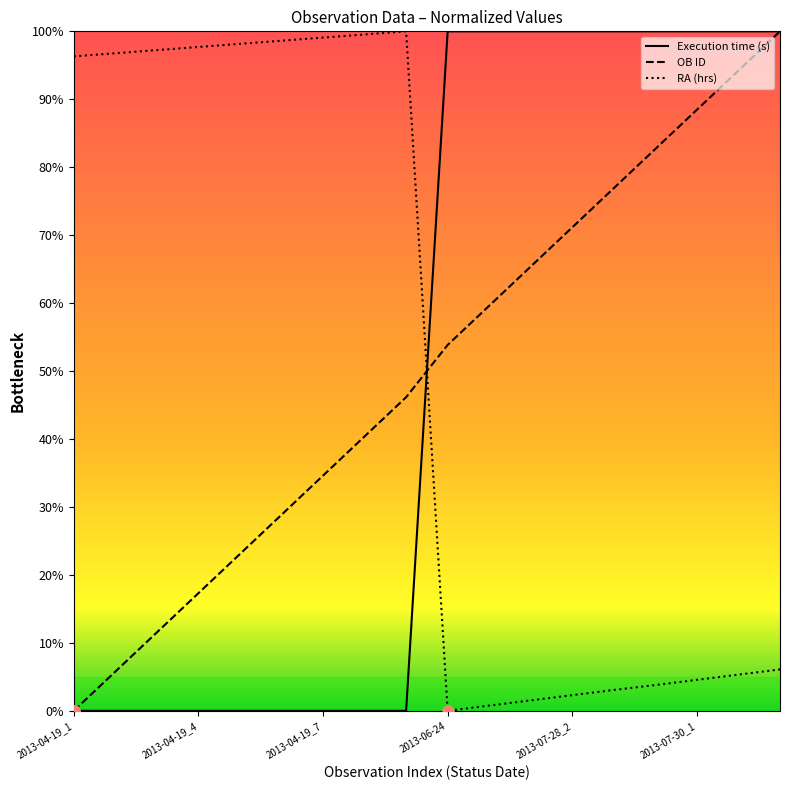

How many interior local valleys does the RA (hrs) series have?

1